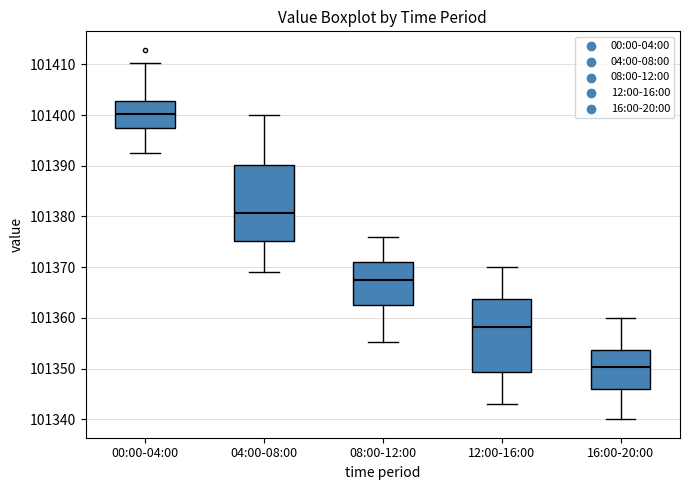

Reading left to right, transcribe this box plot: for each box, give where its median line is, the range the box spans, and where its two whiskers end, as read against the y-axis. The values are not printed on the chart, so give them approximately, as read against the axis.

00:00-04:00: median 101400, box 101397 to 101403, whiskers 101392 to 101410
04:00-08:00: median 101381, box 101375 to 101390, whiskers 101369 to 101400
08:00-12:00: median 101367, box 101363 to 101371, whiskers 101355 to 101376
12:00-16:00: median 101358, box 101349 to 101364, whiskers 101343 to 101370
16:00-20:00: median 101350, box 101346 to 101354, whiskers 101340 to 101360